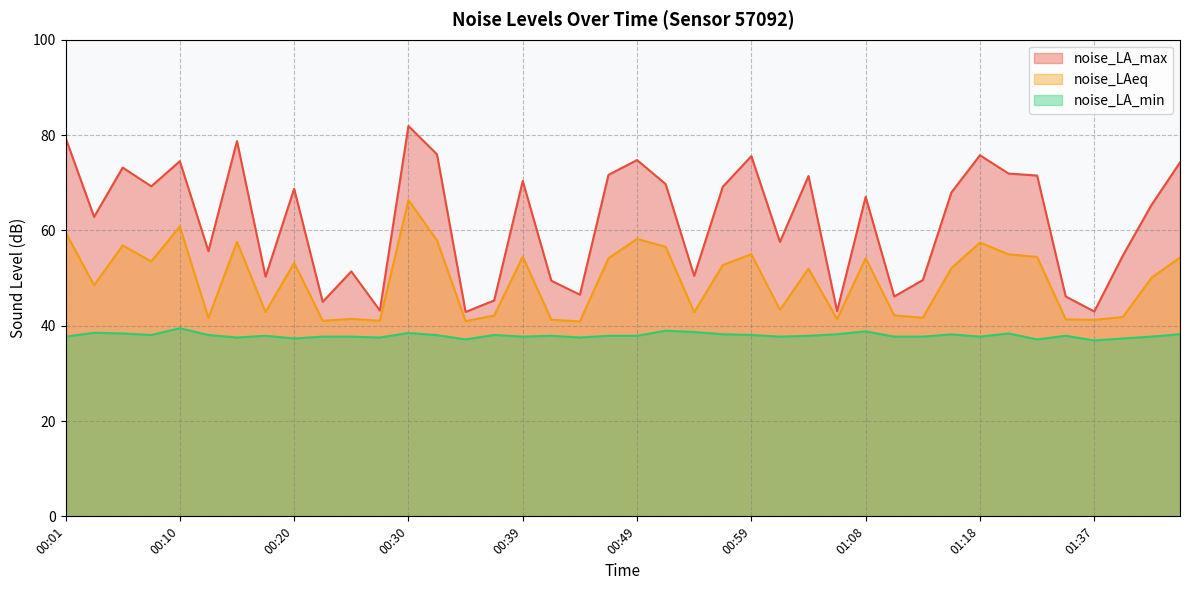

Reading right to left, extract all data points from this chart.

noise_LAeq: 01:44=54.3	01:42=50.0	01:39=41.8	01:37=41.2	01:34=41.3	01:29=54.4	01:23=55.0	01:18=57.4	01:16=52.1	01:13=41.7	01:11=42.2	01:08=54.2	01:06=41.4	01:04=52.0	01:01=43.3	00:59=55.0	00:56=52.7	00:54=42.8	00:51=56.6	00:49=58.2	00:47=54.1	00:44=40.9	00:42=41.2	00:39=54.5	00:37=42.1	00:34=41.0	00:32=57.9	00:30=66.4	00:27=41.0	00:25=41.4	00:22=41.0	00:20=53.2	00:17=42.9	00:15=57.6	00:13=41.6	00:10=60.8	00:08=53.5	00:05=56.9	00:03=48.5	00:01=59.6
noise_LA_max: 01:44=74.2	01:42=65.3	01:39=54.7	01:37=43.0	01:34=46.1	01:29=71.5	01:23=71.9	01:18=75.8	01:16=68.0	01:13=49.6	01:11=46.1	01:08=67.0	01:06=43.0	01:04=71.4	01:01=57.6	00:59=75.6	00:56=69.1	00:54=50.5	00:51=69.7	00:49=74.8	00:47=71.7	00:44=46.5	00:42=49.4	00:39=70.4	00:37=45.3	00:34=42.9	00:32=75.9	00:30=81.9	00:27=43.2	00:25=51.4	00:22=45.0	00:20=68.7	00:17=50.3	00:15=78.7	00:13=55.6	00:10=74.5	00:08=69.2	00:05=73.2	00:03=62.8	00:01=79.5
noise_LA_min: 01:44=38.2	01:42=37.7	01:39=37.3	01:37=36.9	01:34=37.9	01:29=37.1	01:23=38.4	01:18=37.7	01:16=38.2	01:13=37.7	01:11=37.7	01:08=38.8	01:06=38.2	01:04=37.9	01:01=37.7	00:59=38.0	00:56=38.2	00:54=38.7	00:51=39.0	00:49=37.9	00:47=37.9	00:44=37.5	00:42=37.9	00:39=37.7	00:37=38.0	00:34=37.1	00:32=38.0	00:30=38.5	00:27=37.5	00:25=37.7	00:22=37.7	00:20=37.3	00:17=37.9	00:15=37.5	00:13=38.0	00:10=39.5	00:08=38.0	00:05=38.4	00:03=38.5	00:01=37.7